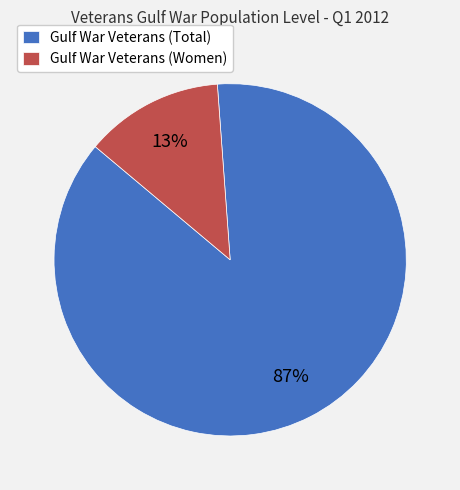

To the nearest percent, what portion does Gulf War Veterans (Total) represent?

87%